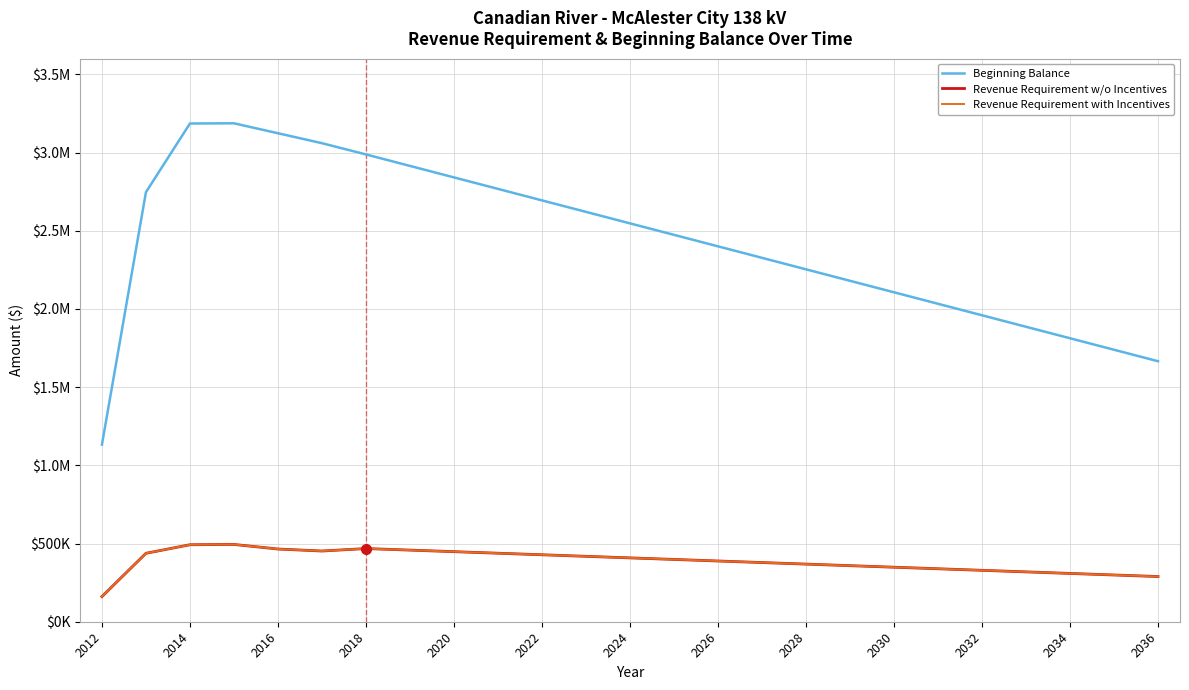

Does the chart display data point markers on the line(s)?

No